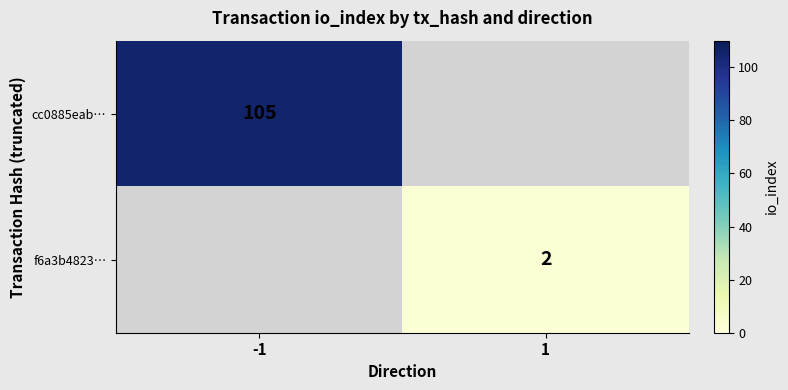

Is the value of f6a3b4823… at 1 greater than the value of cc0885eab… at -1?

No